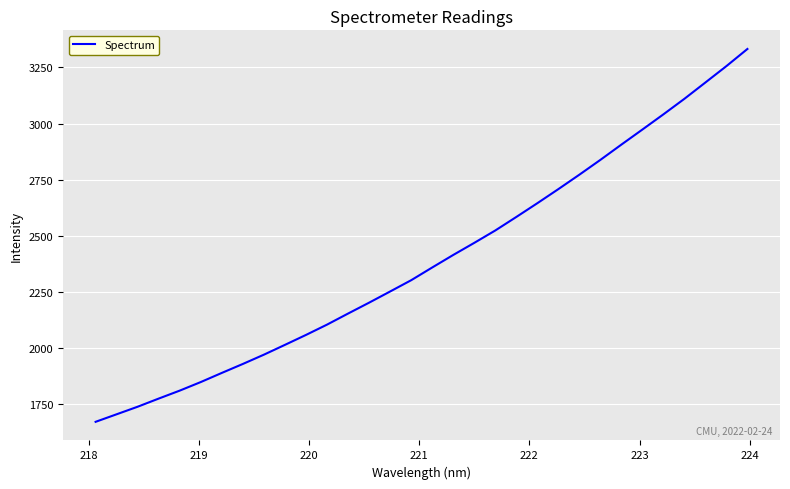

What is the greatest value displayed?

3332.4